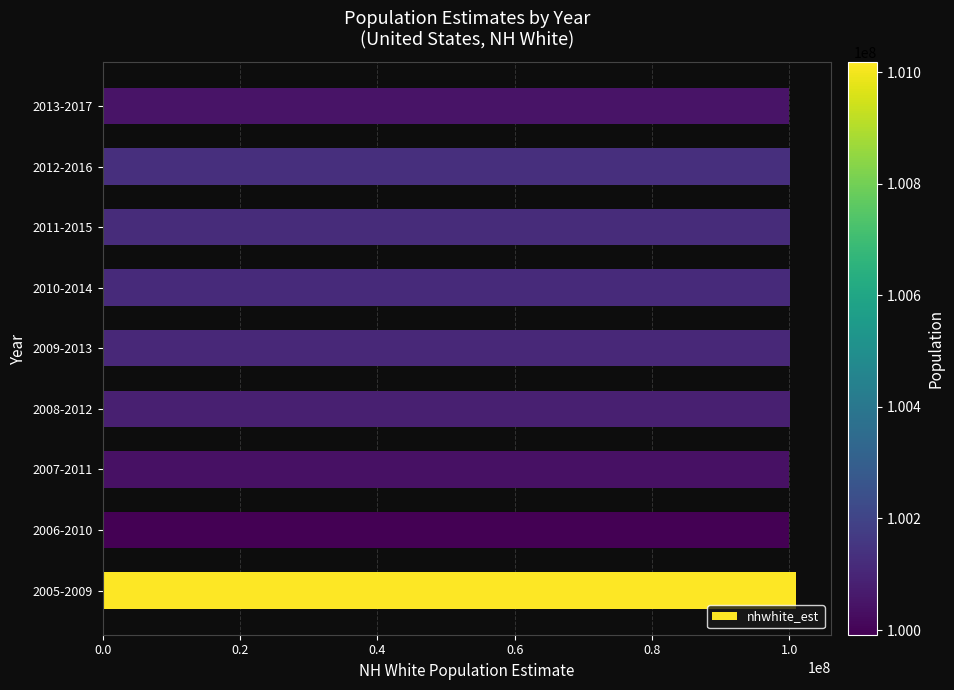

What is the ratio of the value at 2012-2016 to the value at 2008-2012?

1.0